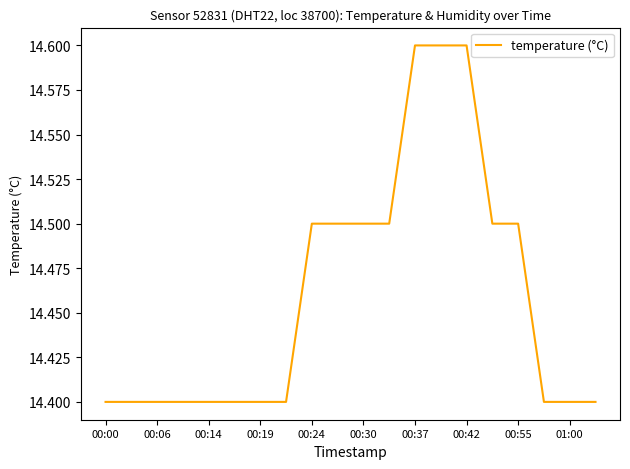

What is the greatest value displayed?

14.6